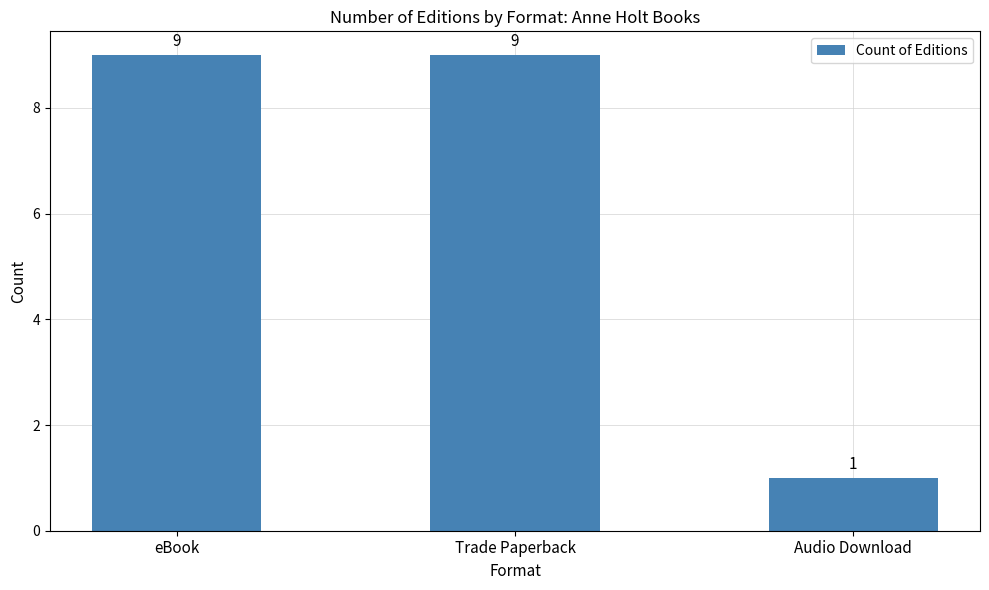

Which label corresponds to the smallest value in the chart?

Audio Download